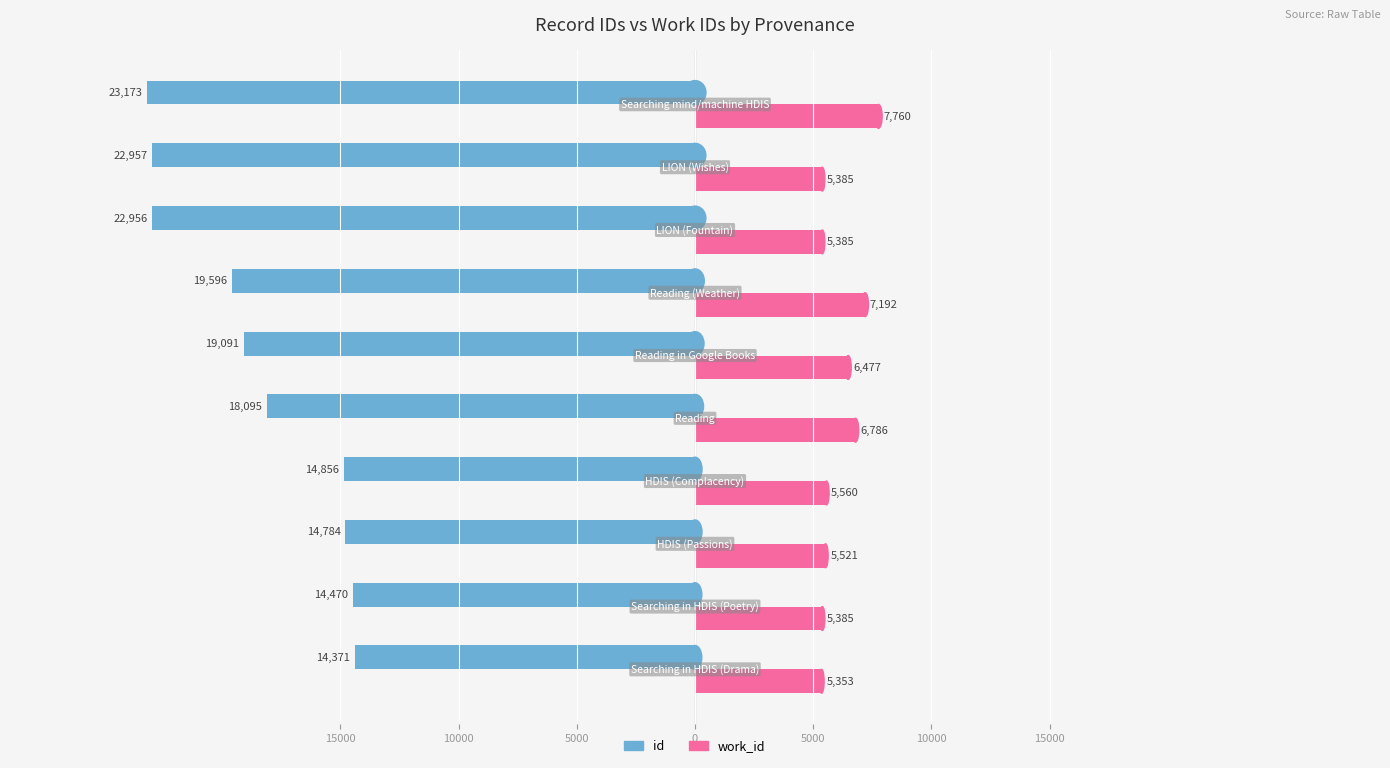

Reading left to right, what are all the values shown in this chart?

id: -14371	-14470	-14784	-14856	-18095	-19091	-19596	-22956	-22957	-23173
work_id: 5353	5385	5521	5560	6786	6477	7192	5385	5385	7760